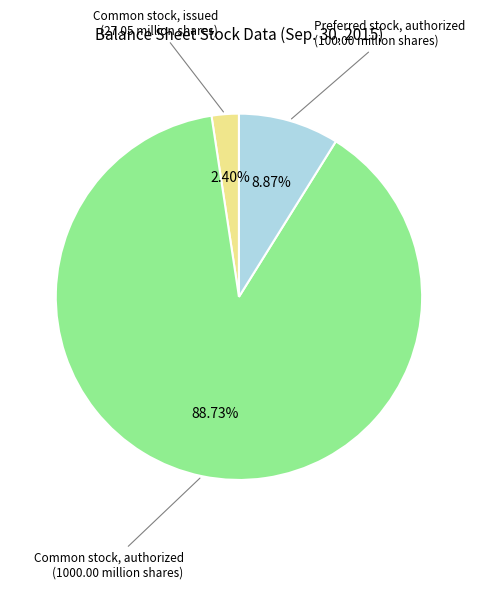

Is there any slice that represents more than half of the pie?

Yes